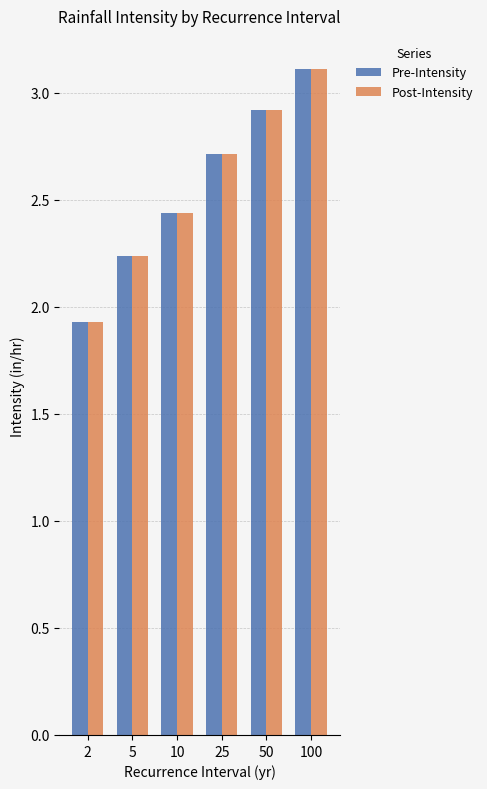

Rank the categories by Pre-Intensity value from lowest to highest.

2, 5, 10, 25, 50, 100